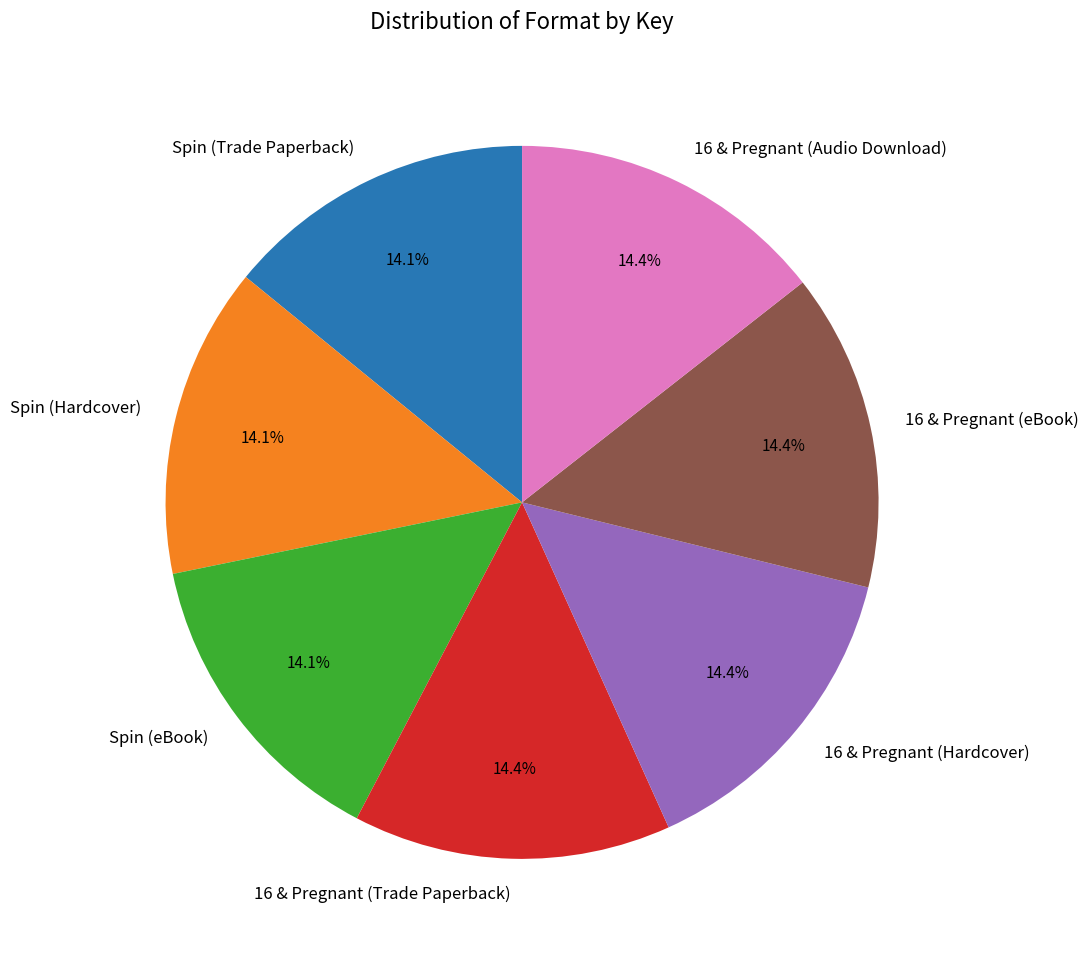

To the nearest percent, what portion does Spin (Hardcover) represent?

14%